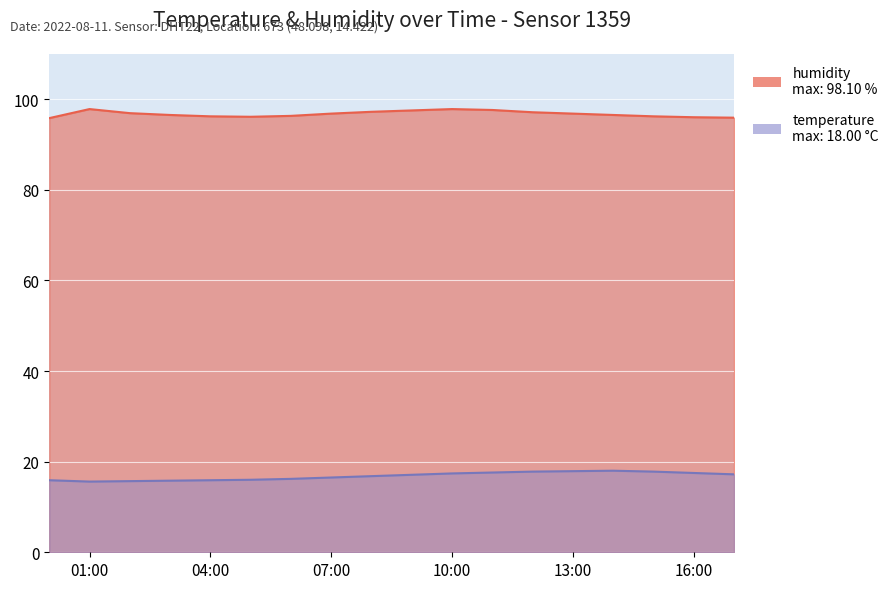

Reading left to right, extract all data points from this chart.

humidity: 95.8	97.8	96.9	96.5	96.2	96.1	96.3	96.8	97.2	97.5	97.8	97.6	97.1	96.8	96.5	96.2	96.0	95.9
temperature: 15.9	15.6	15.7	15.8	15.9	16.0	16.2	16.5	16.8	17.1	17.4	17.6	17.8	17.9	18.0	17.8	17.5	17.2